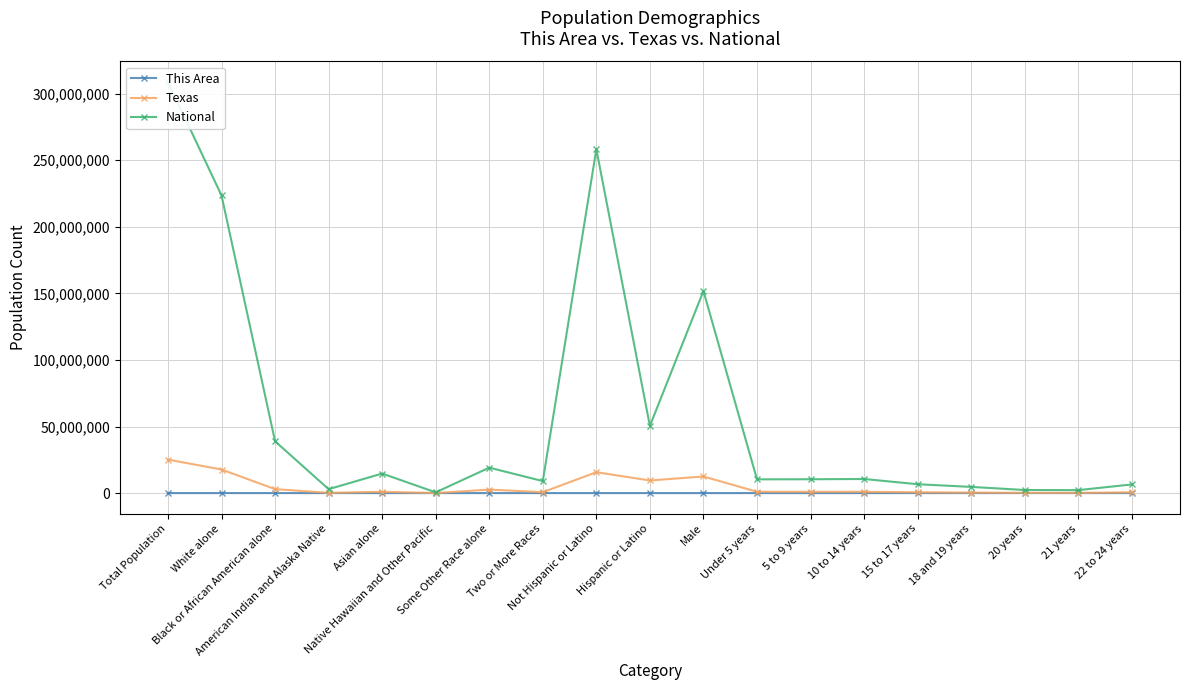

Which series has the largest total across all categories?

National